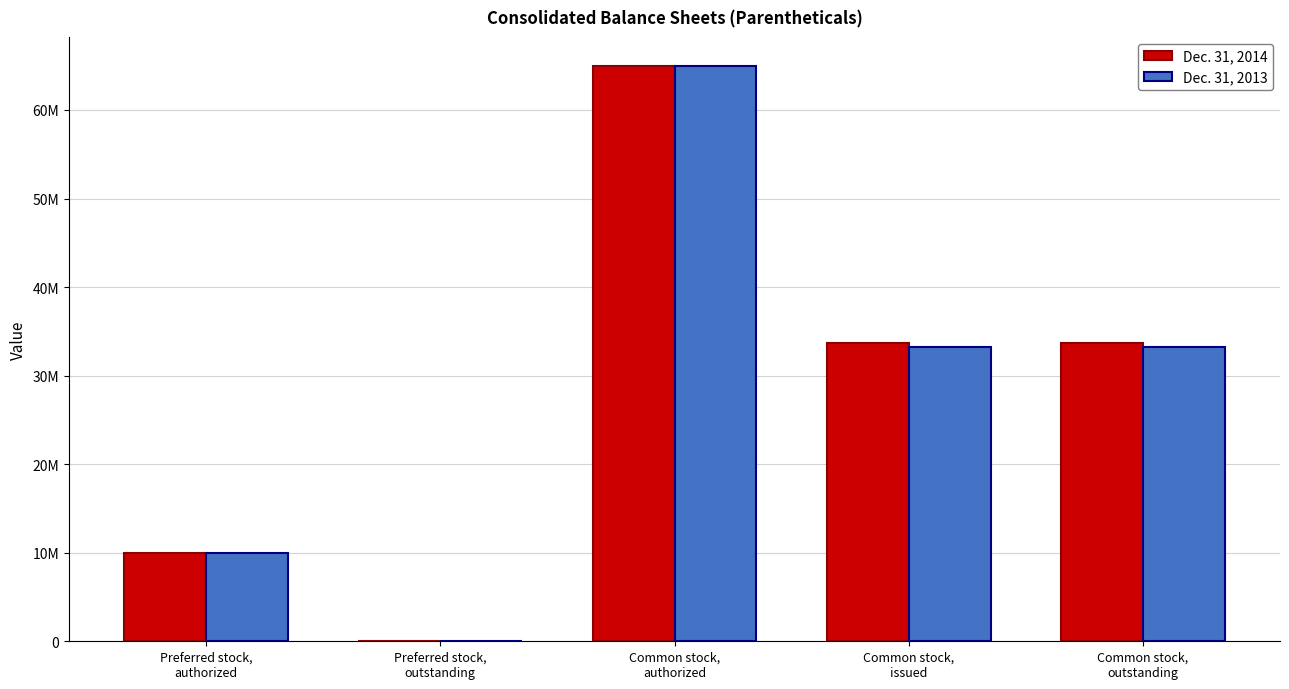

What is the value of the Dec. 31, 2013 bar at the 1st from the left?

10000000